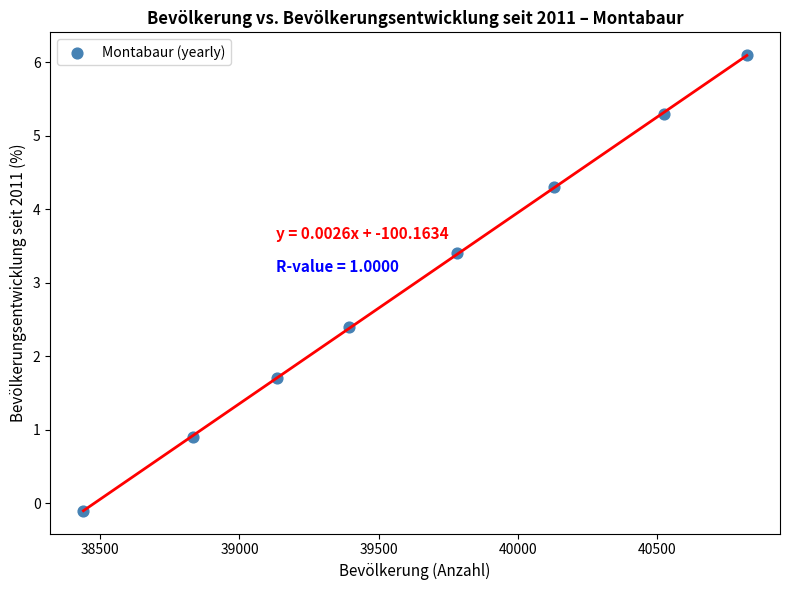

What Y value in the scatter plot is closest to 3?

3.4